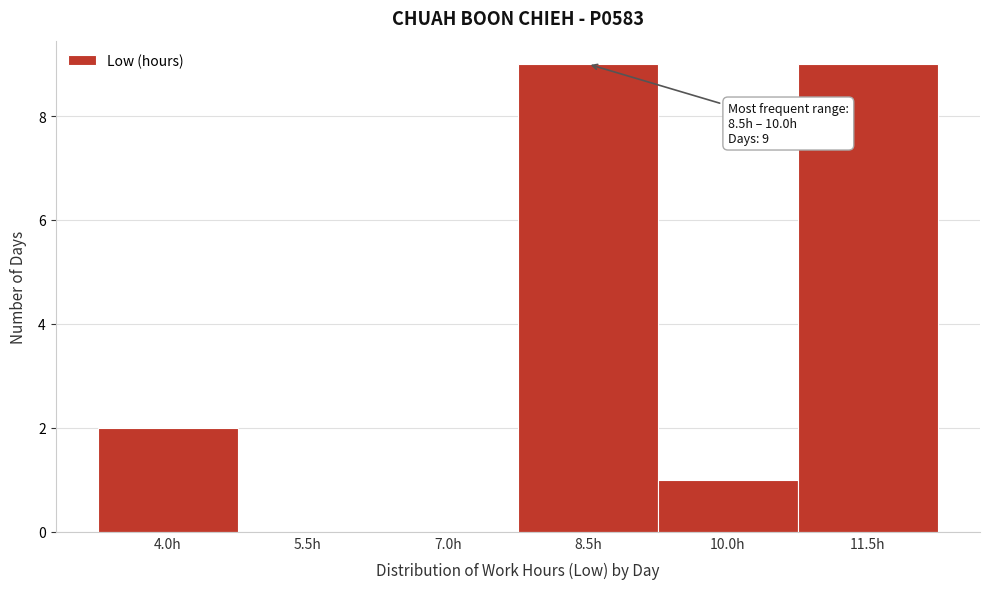

Reading right to left, what are all the values shown in this chart?

11.5h=9	10.0h=1	8.5h=9	7.0h=0	5.5h=0	4.0h=2